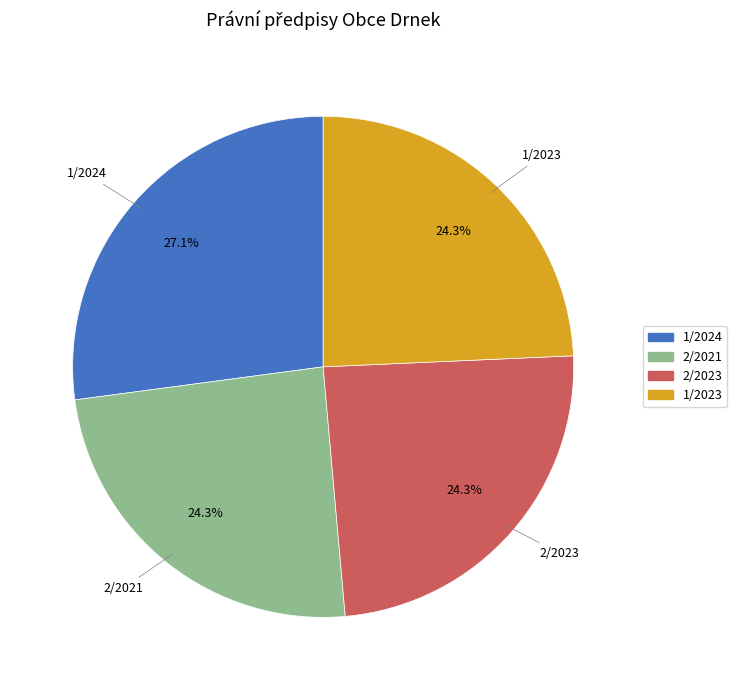

What percentage is NOT represented by 2/2023?

75.7%